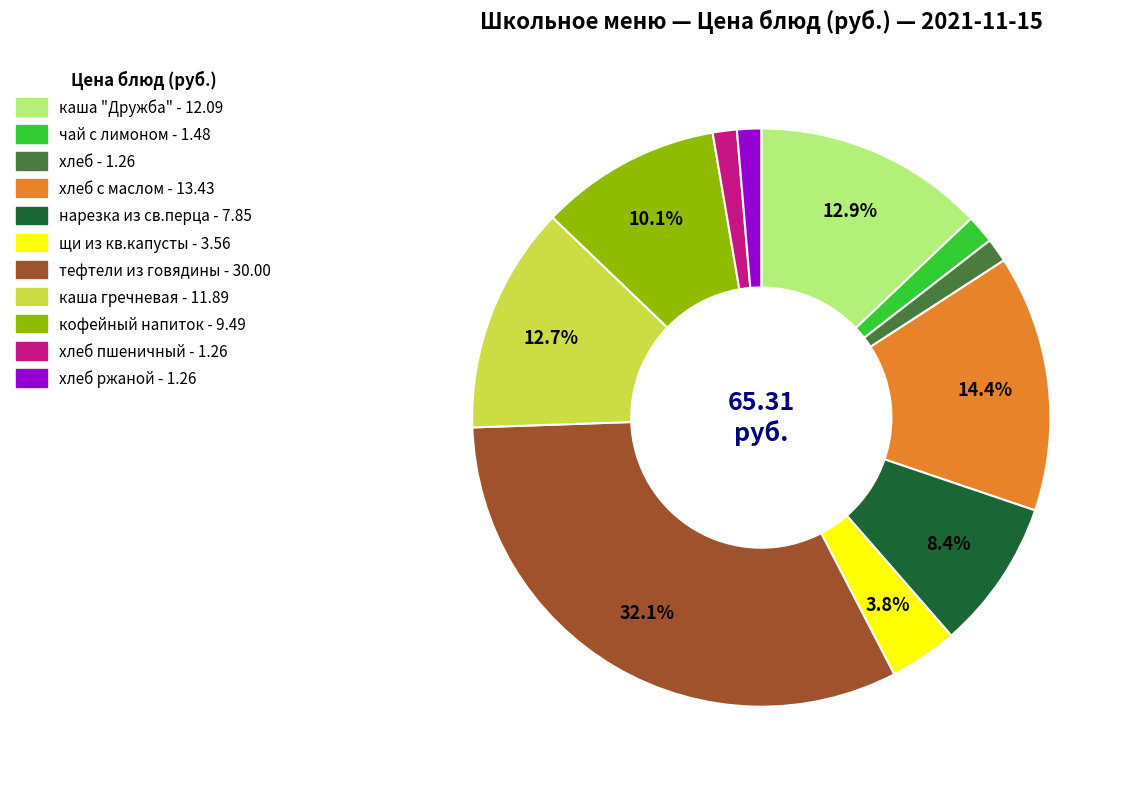

How many slices are in this pie chart?

11